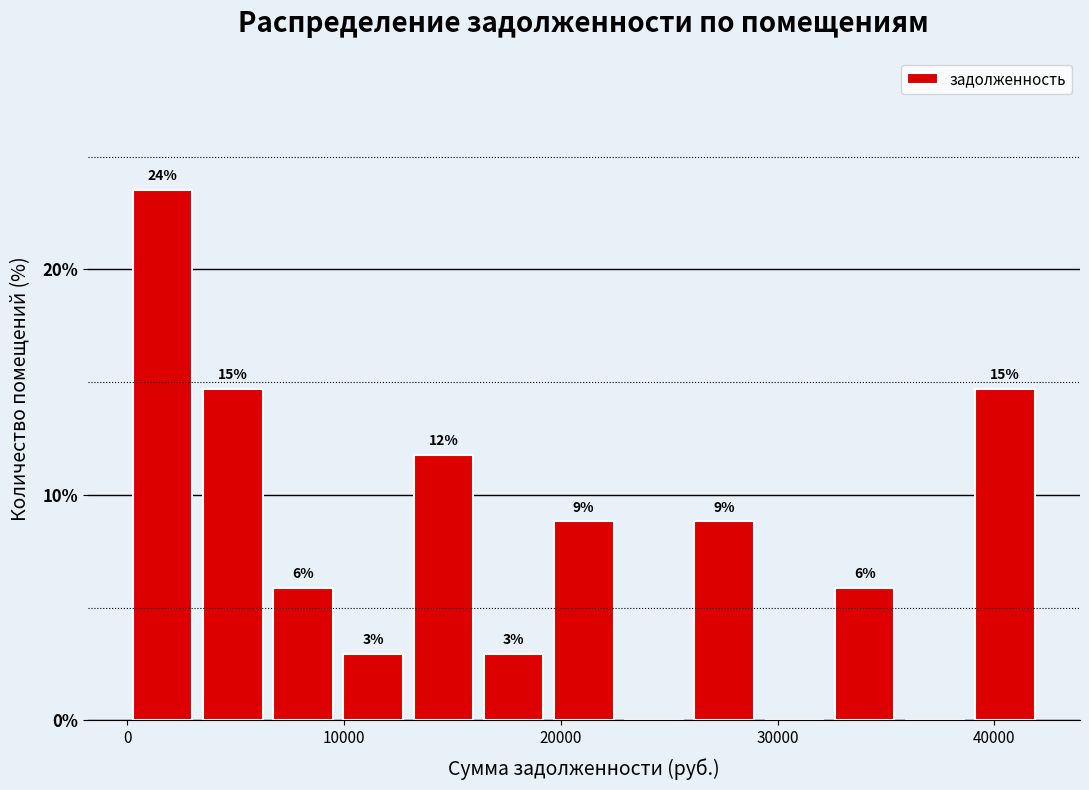

Around what value on the x-axis is the tallest bar? Give the approximate position of its centre, as read against the axis.

2000